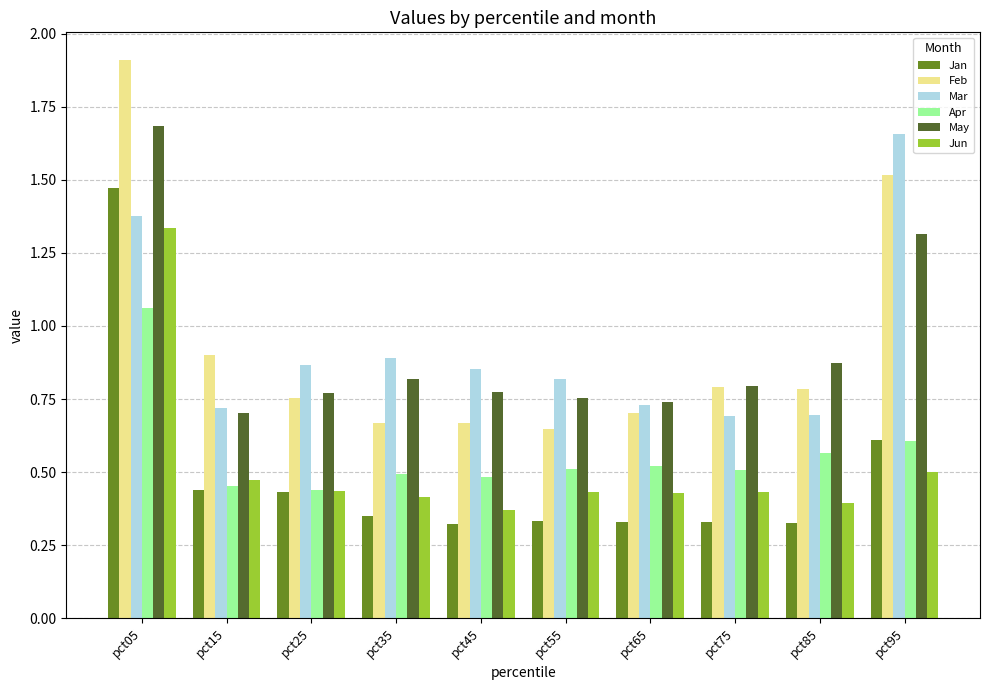

Which series has the largest range (max minus min)?

Feb